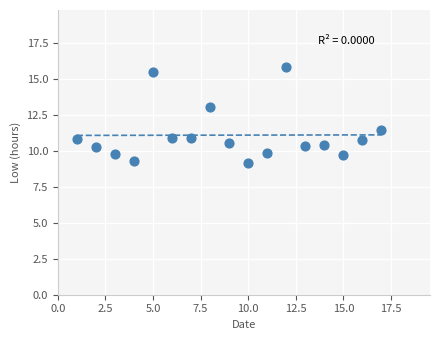

What Y value in the scatter plot is closest to 12?

11.4